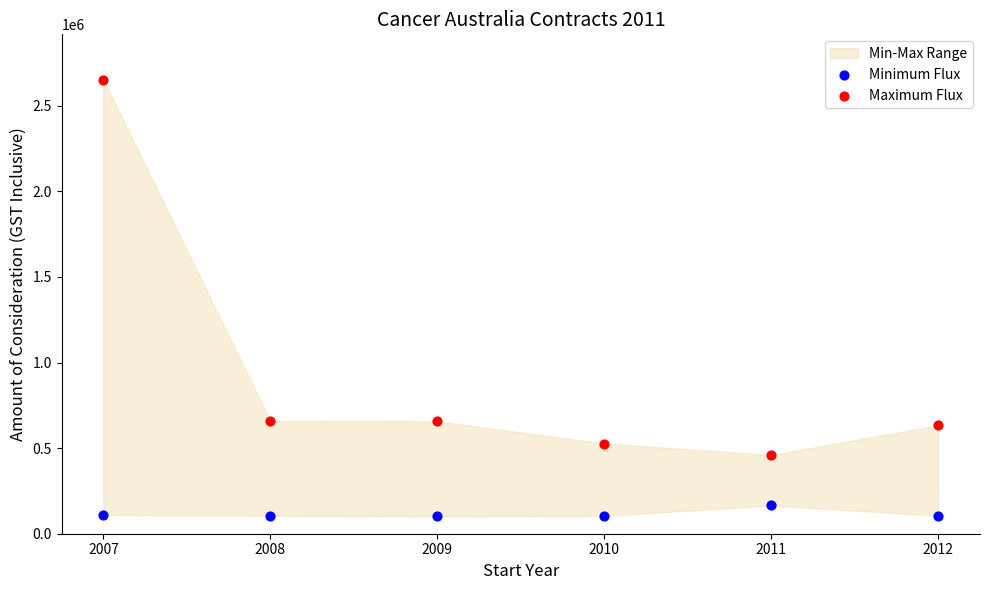

Which series has the widest spread of Y values?

Maximum Flux